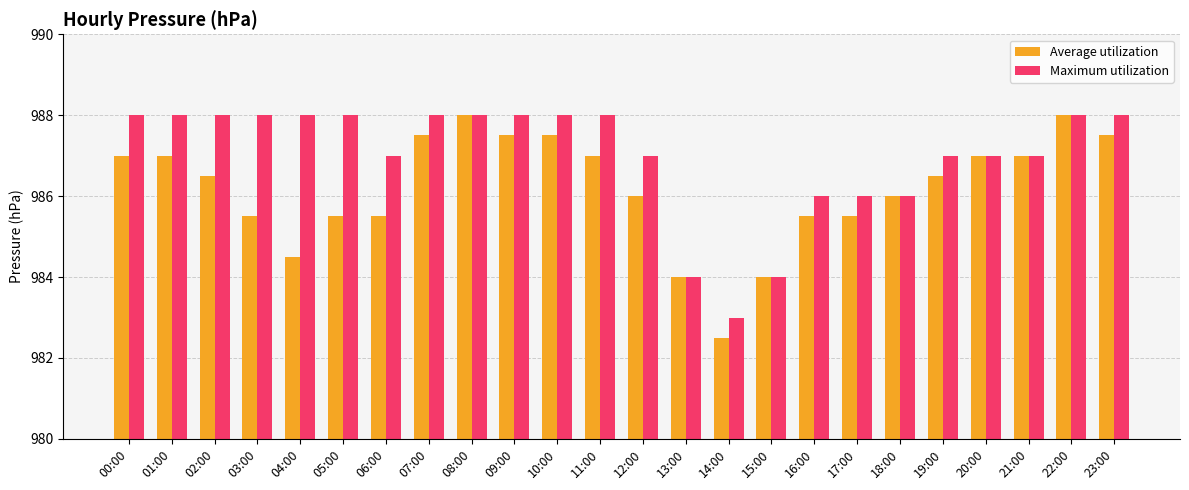

Reading right to left, extract all data points from this chart.

Average utilization: 23:00=987.5	22:00=988.0	21:00=987.0	20:00=987.0	19:00=986.5	18:00=986.0	17:00=985.5	16:00=985.5	15:00=984.0	14:00=982.5	13:00=984.0	12:00=986.0	11:00=987.0	10:00=987.5	09:00=987.5	08:00=988.0	07:00=987.5	06:00=985.5	05:00=985.5	04:00=984.5	03:00=985.5	02:00=986.5	01:00=987.0	00:00=987.0
Maximum utilization: 23:00=988.0	22:00=988.0	21:00=987.0	20:00=987.0	19:00=987.0	18:00=986.0	17:00=986.0	16:00=986.0	15:00=984.0	14:00=983.0	13:00=984.0	12:00=987.0	11:00=988.0	10:00=988.0	09:00=988.0	08:00=988.0	07:00=988.0	06:00=987.0	05:00=988.0	04:00=988.0	03:00=988.0	02:00=988.0	01:00=988.0	00:00=988.0